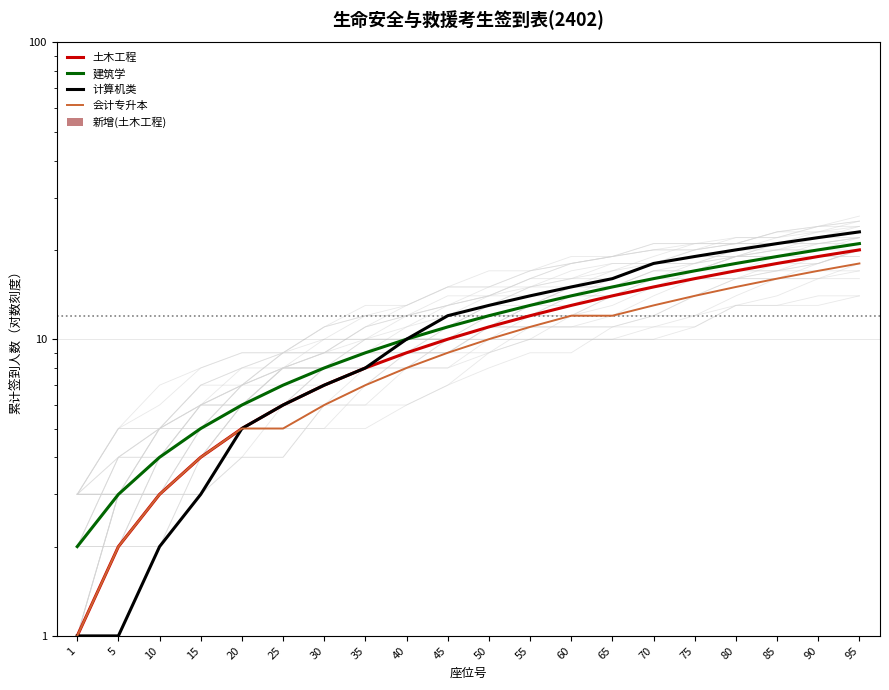

What is the value of the 建筑学 bar at the 7th from the left?

8